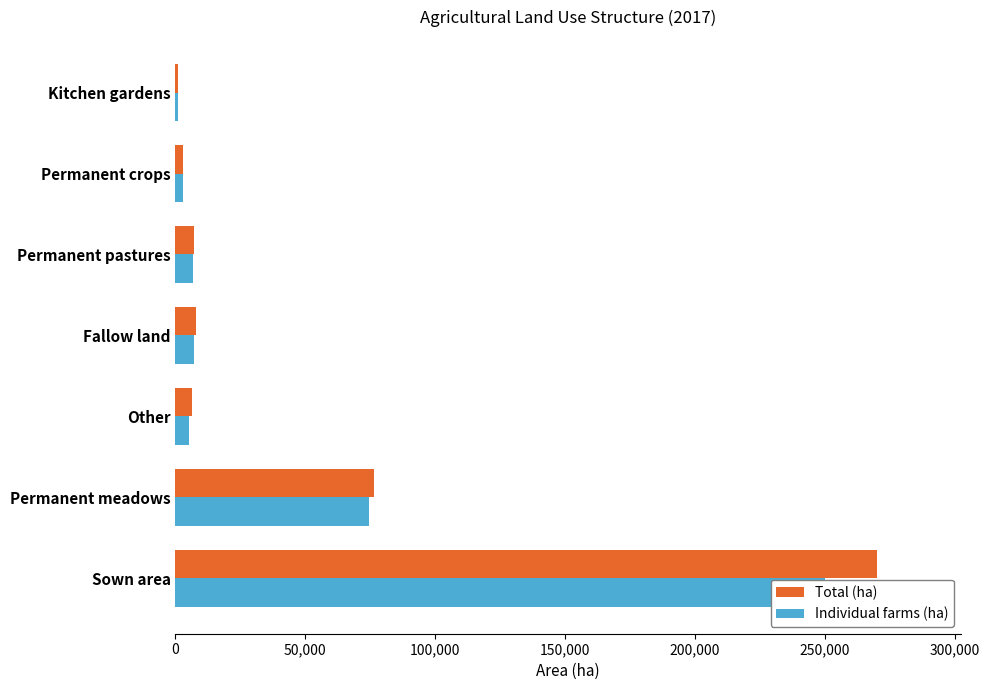

Rank the series by their average value, from highest to lowest.

Total (ha), Individual farms (ha)